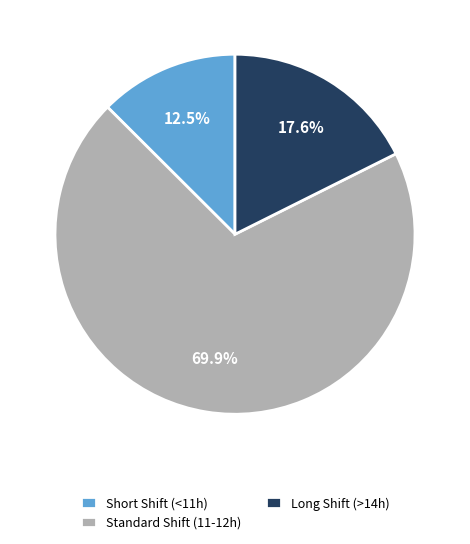

How much of the chart is everything except Short Shift (<11h)?

87.5%